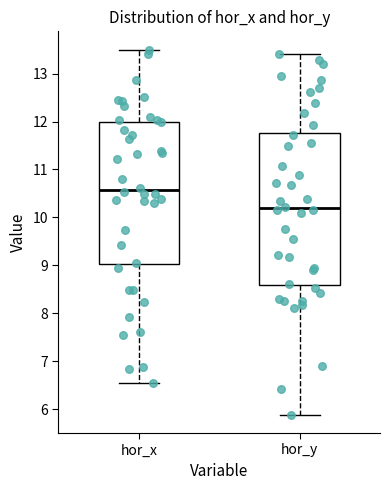

Which box's median line is the highest?

hor_x